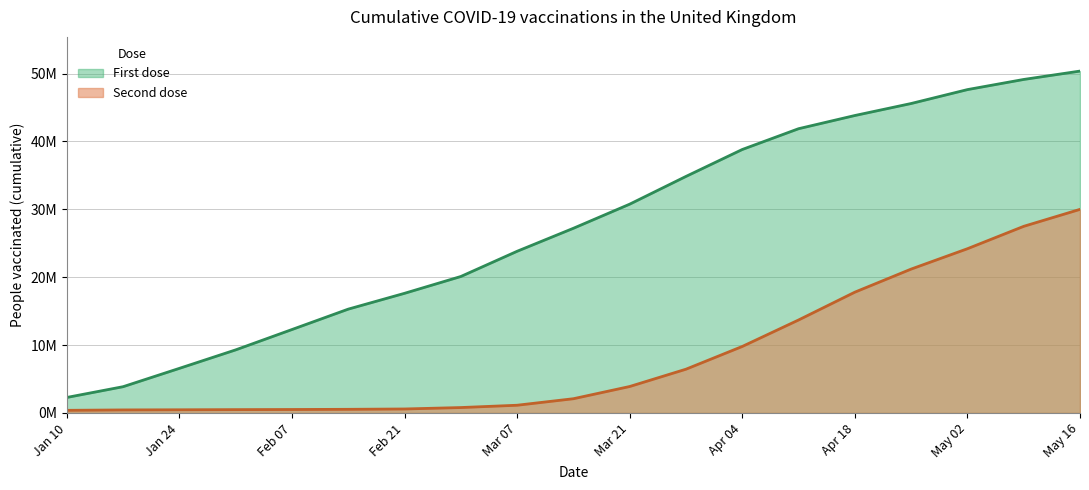

How many values in the Second dose series are below 2?

9